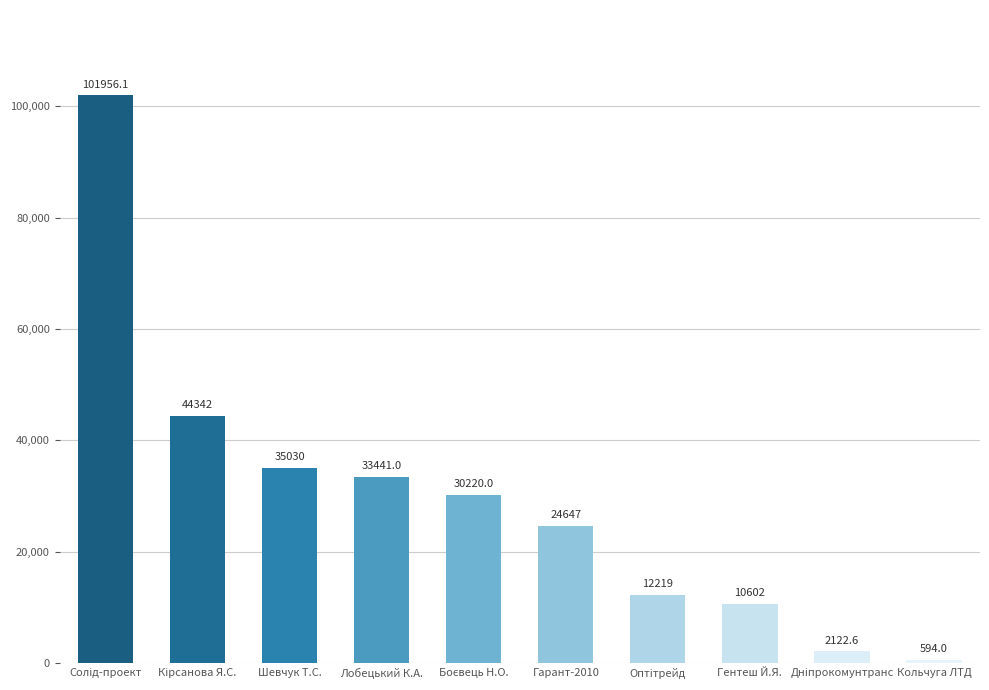

What is the smallest value displayed?

594.0